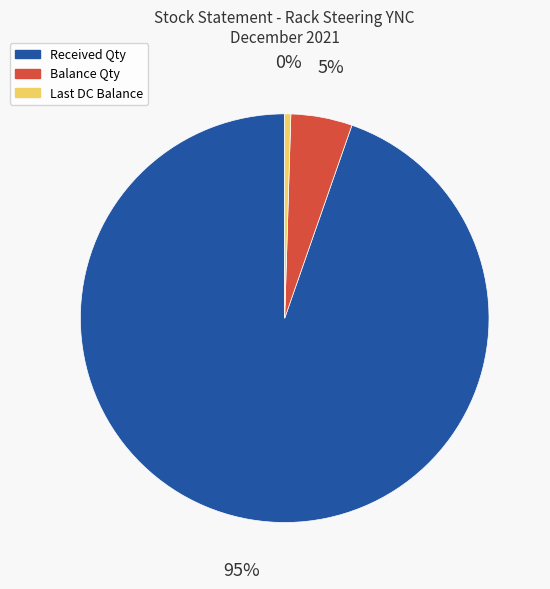

Count the number of slices in the pie.

3